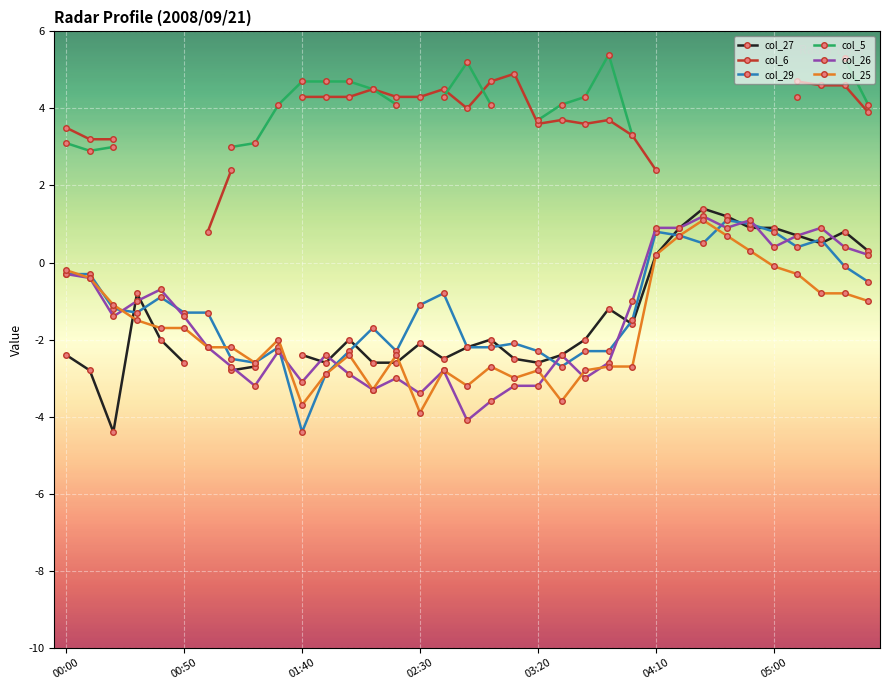

What is the maximum value for col_27?

1.4